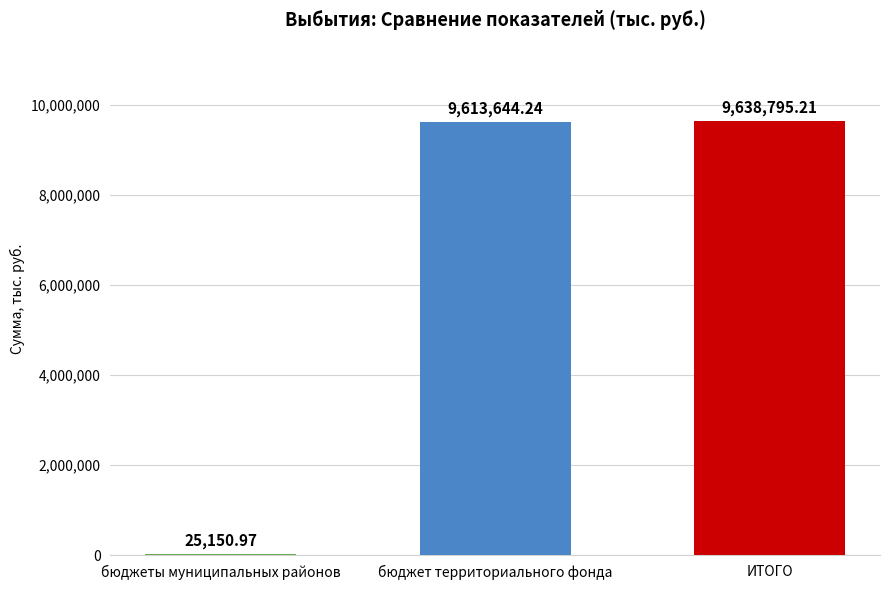

At which label does the data first exceed 9613644?

бюджет территориального фонда